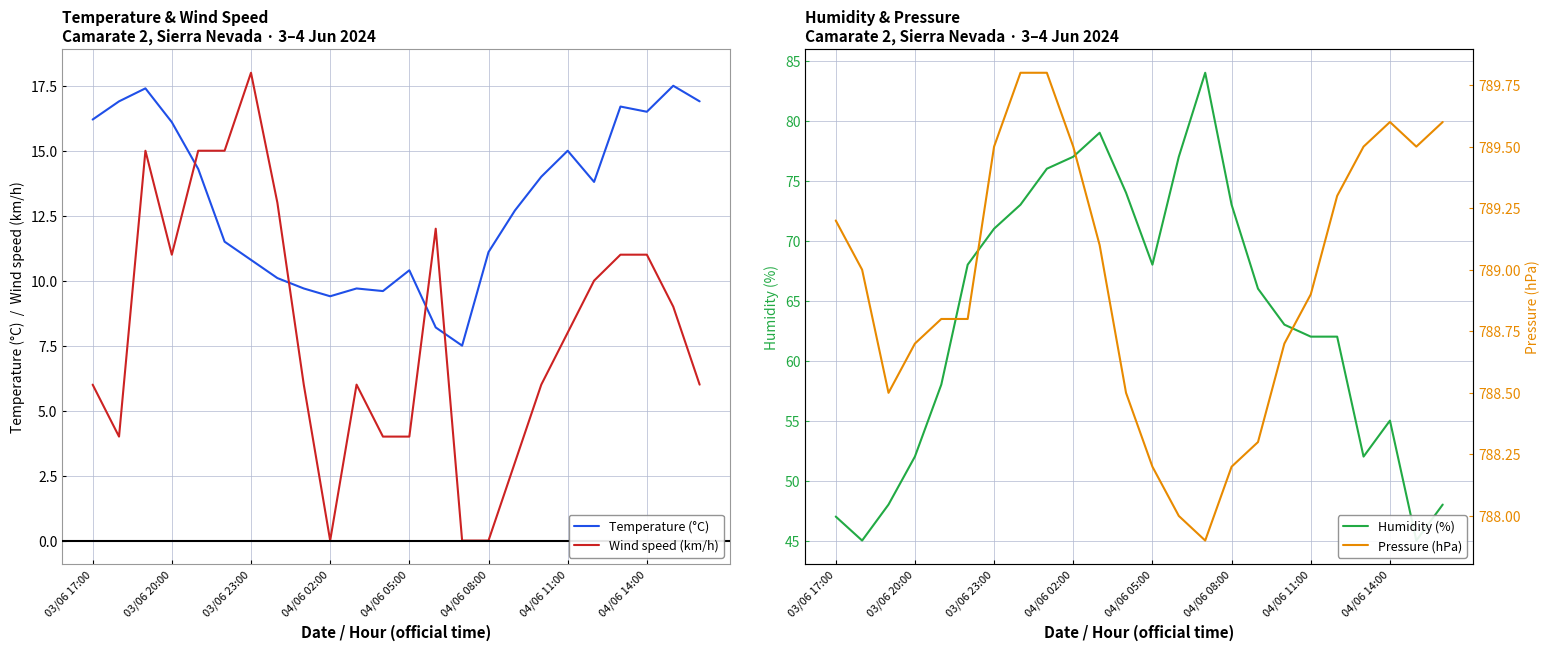

What is the sum of the Humidity (%) values at 20 and 11?

126.0